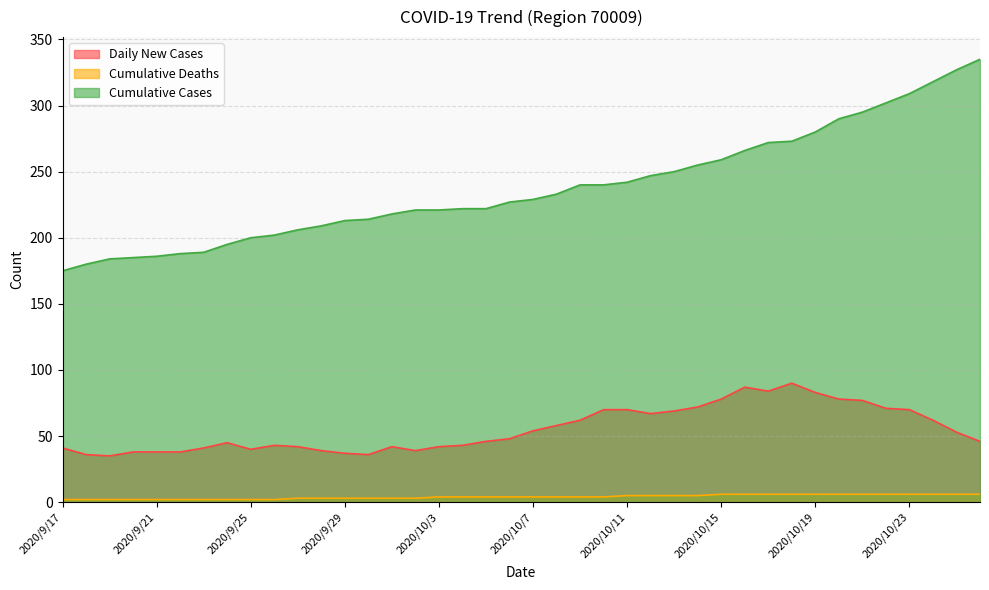

How many data points in Cumulative Deaths are less than 4?

16